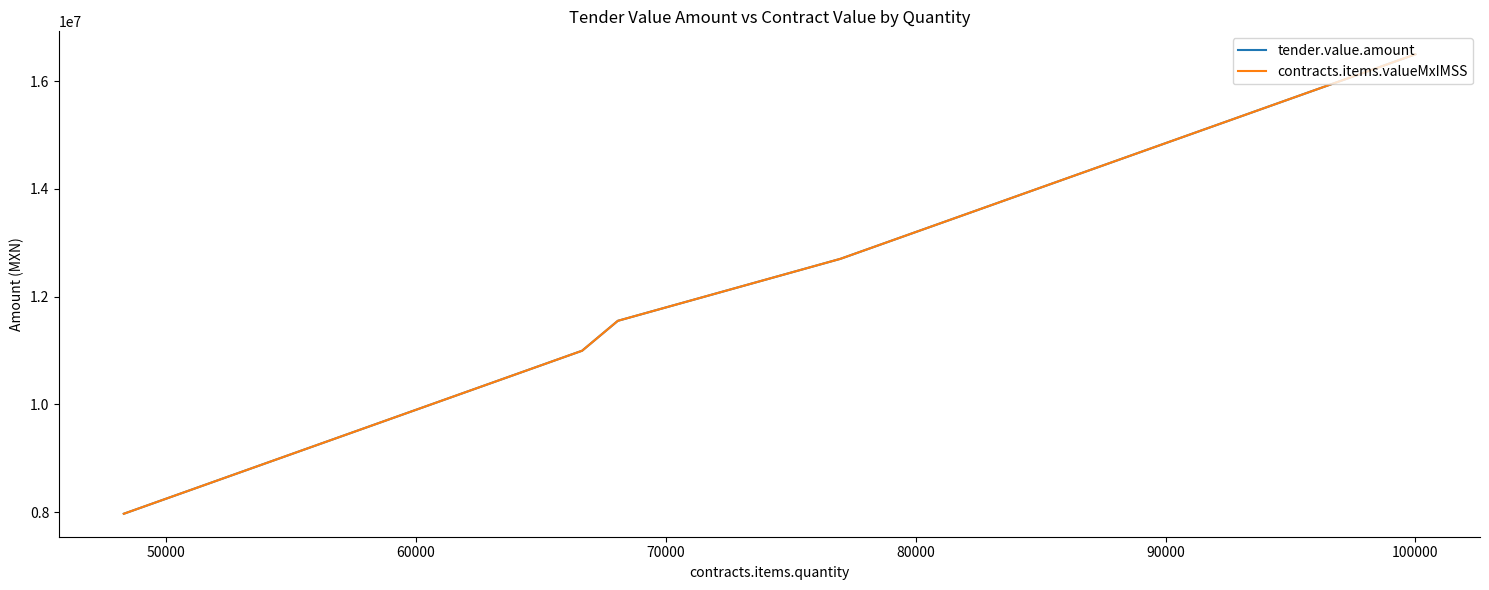

Which series changed the most between 40000 and 70000?

tender.value.amount